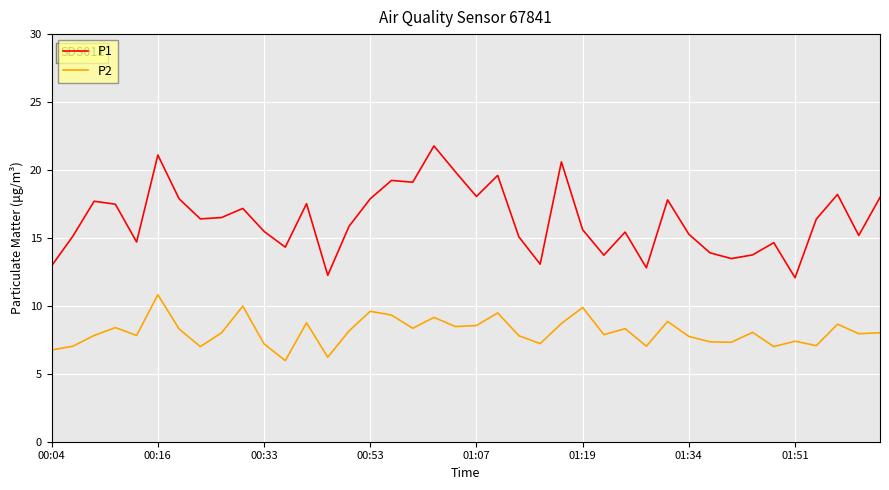

What is the greatest value displayed?

21.8